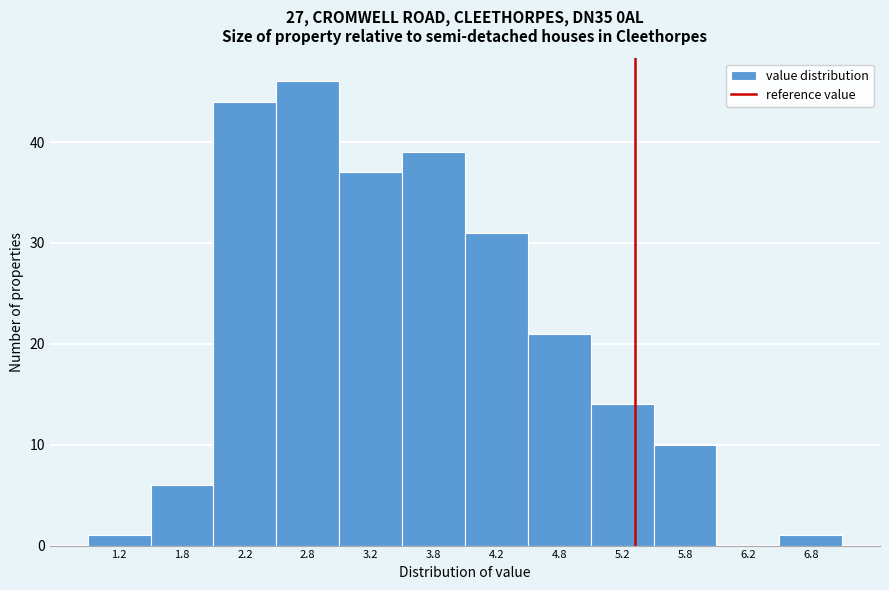

Reading left to right, transcribe this chart: for each bar, give the range it covers on the x-axis and its height. The values are not printed on the chart, so give them approximately, as read against the axis.

1.0 to 1.5: 1
1.5 to 2.0: 6
2.0 to 2.5: 44
2.5 to 3.0: 46
3.0 to 3.5: 37
3.5 to 4.0: 39
4.0 to 4.5: 31
4.5 to 5.0: 21
5.0 to 5.5: 14
5.5 to 6.0: 10
6.0 to 6.5: 0
6.5 to 7.0: 1